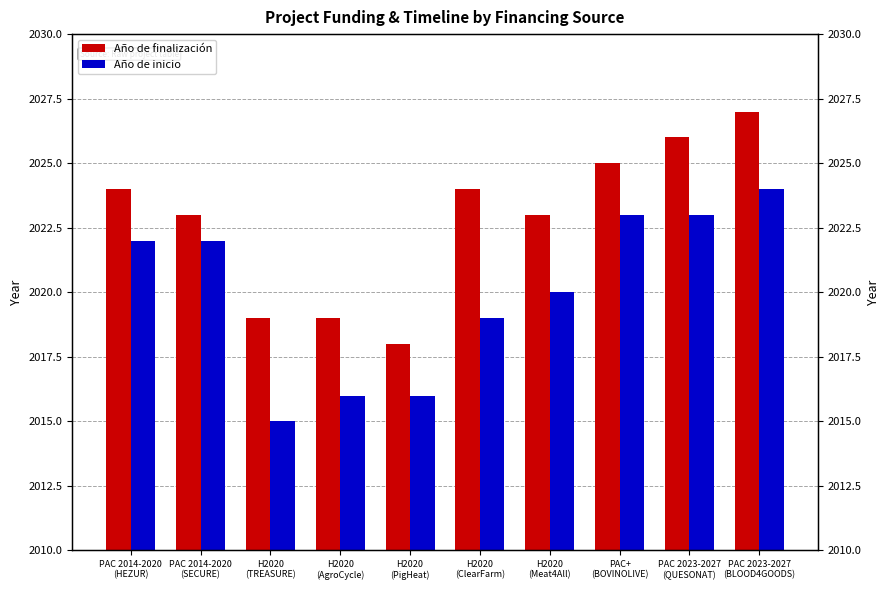

What is the difference between the second highest and second lowest values in the Año de inicio series?

7